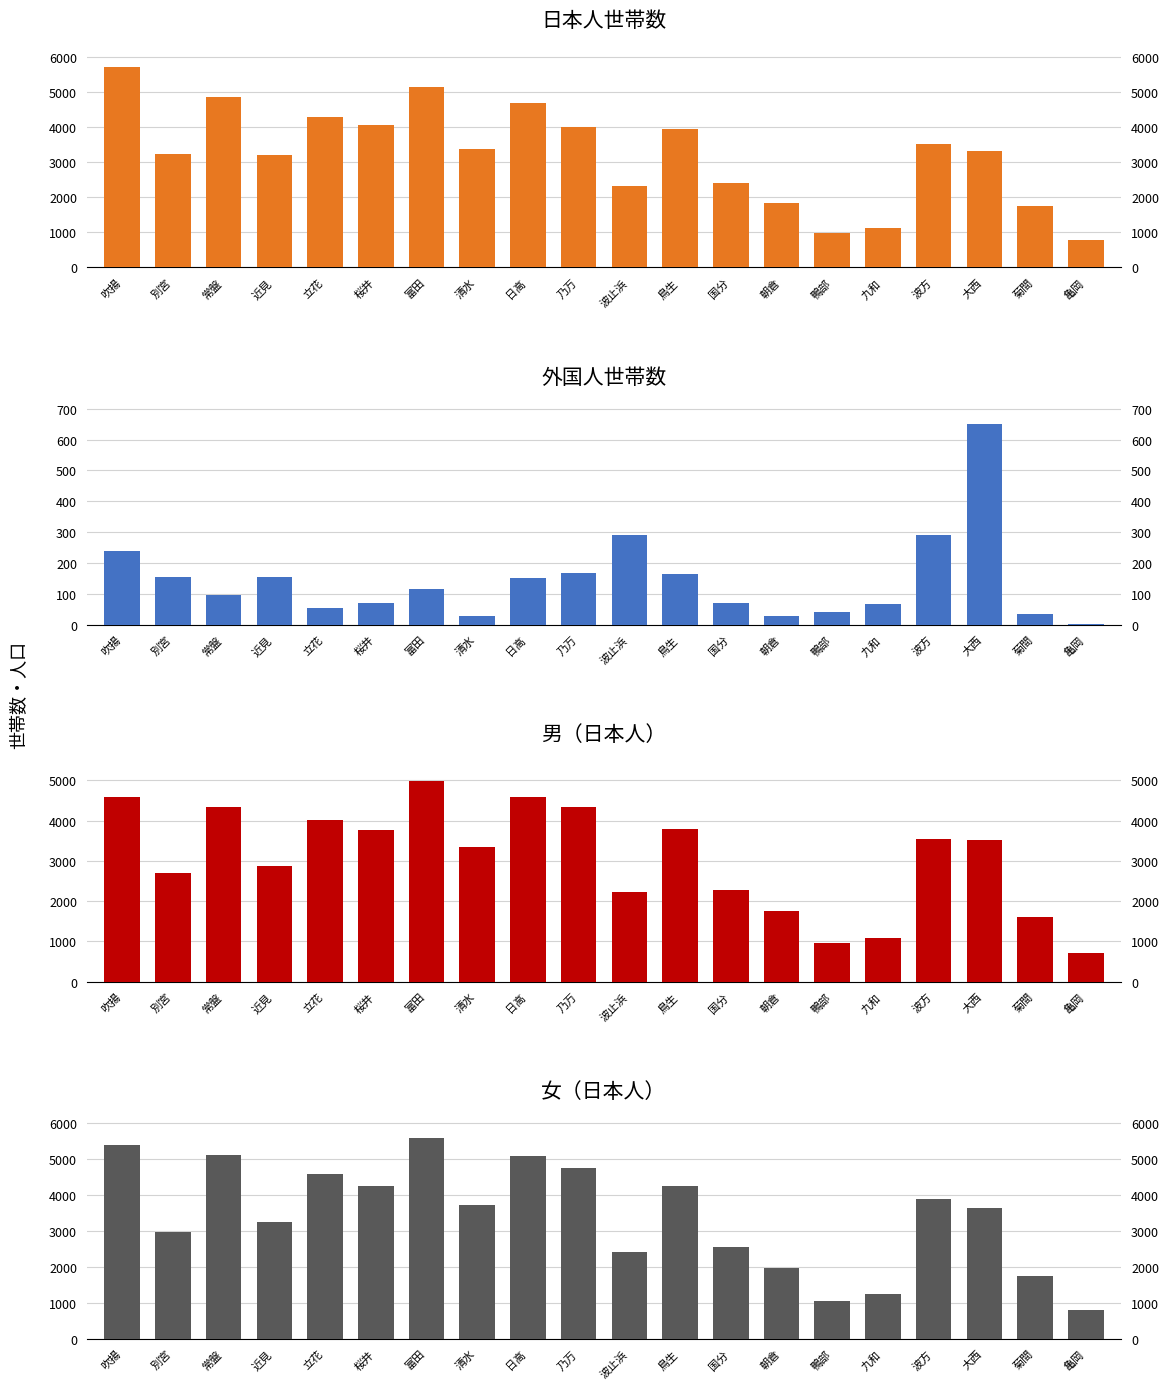

Is it true that 日本人世帯数 equals 2404 at 国分?

True